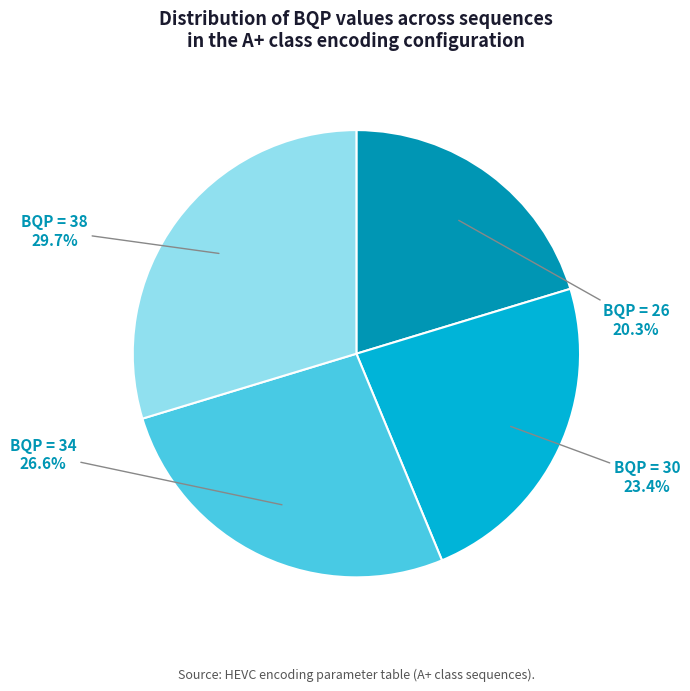

Which slice is the smallest?

BQP = 26